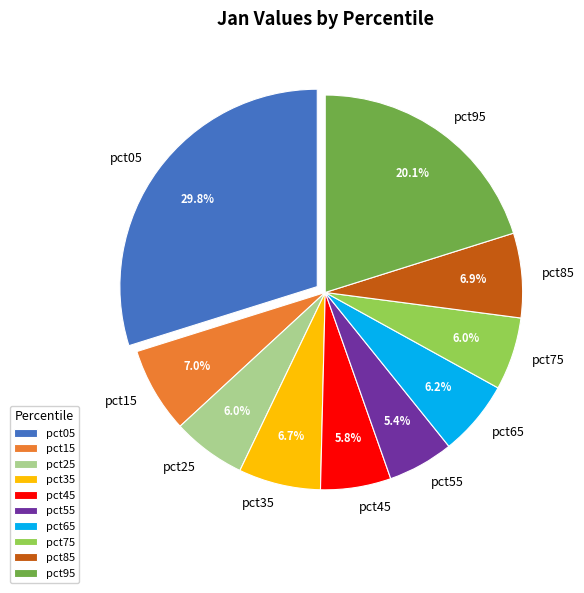

Which slice is the largest?

pct05